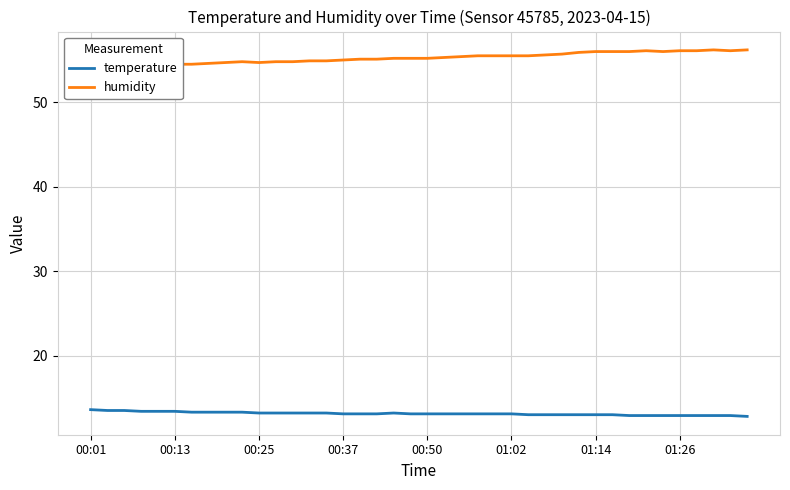

How many values in the humidity series are below 55?

15